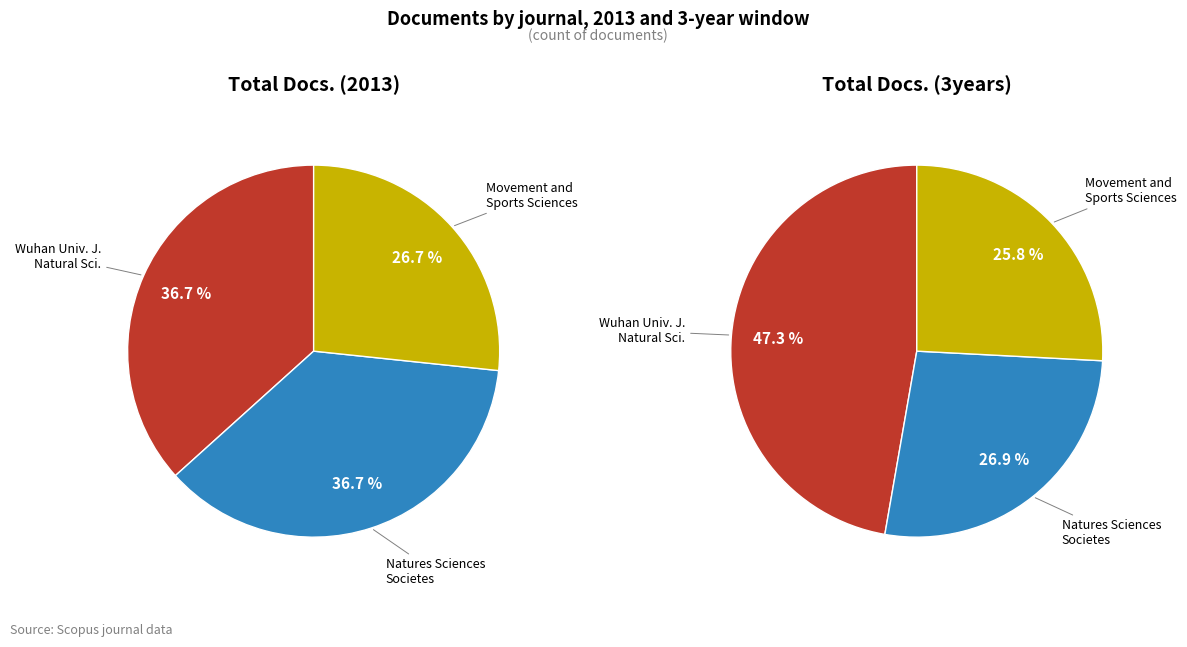

To the nearest percent, what portion does Movement and Sports Sciences represent?

27%